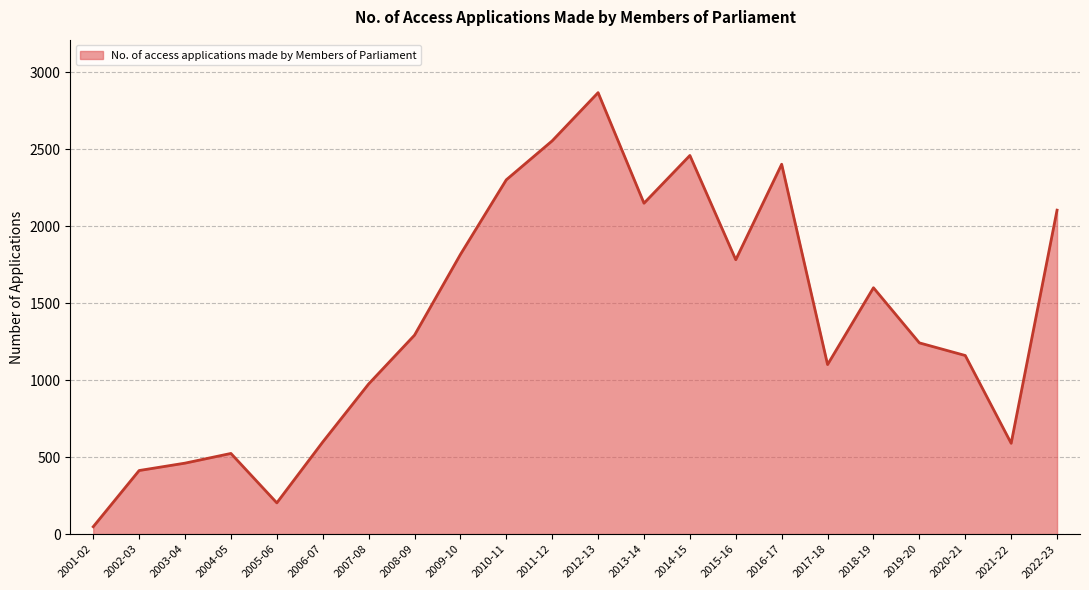

What is the difference between the maximum and minimum values?

2819